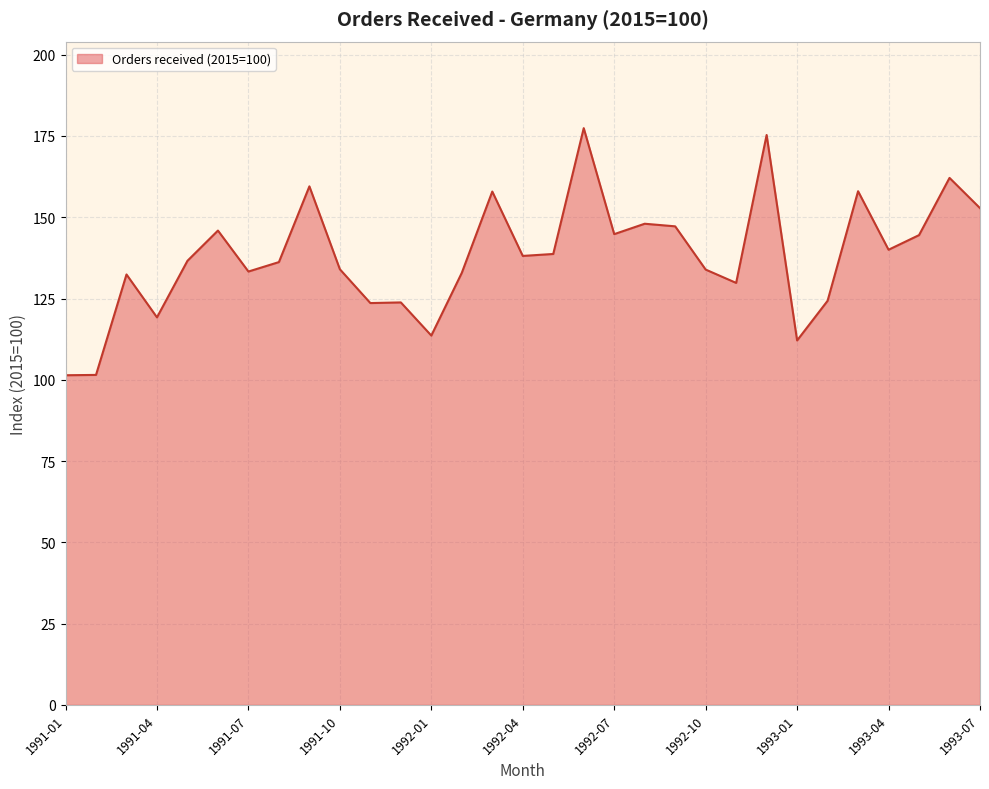

What is the difference between the maximum and minimum values?

76.0